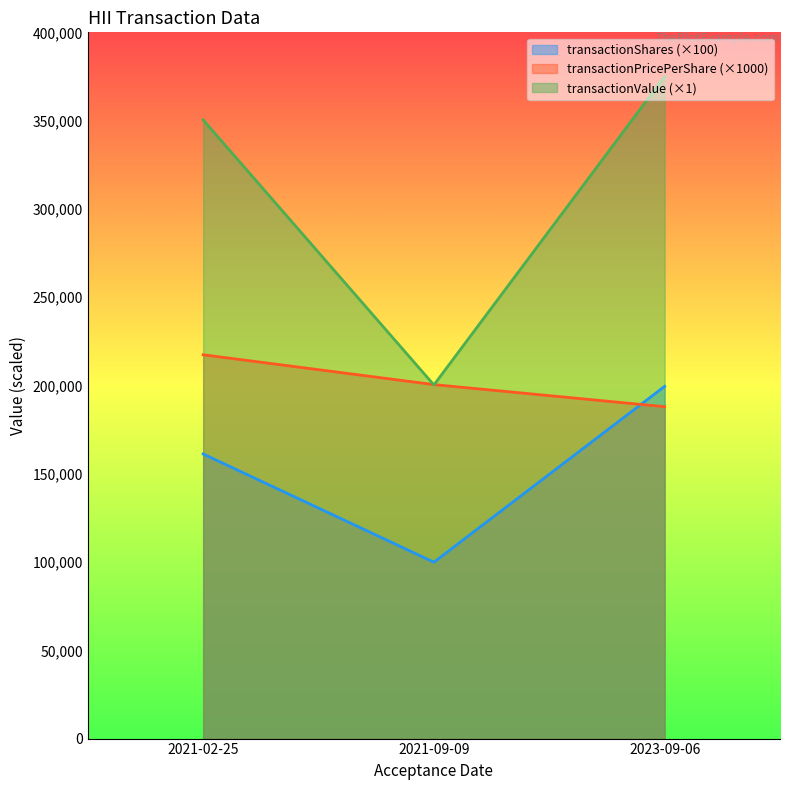

Which series has the largest total across all categories?

transactionValue (×1)